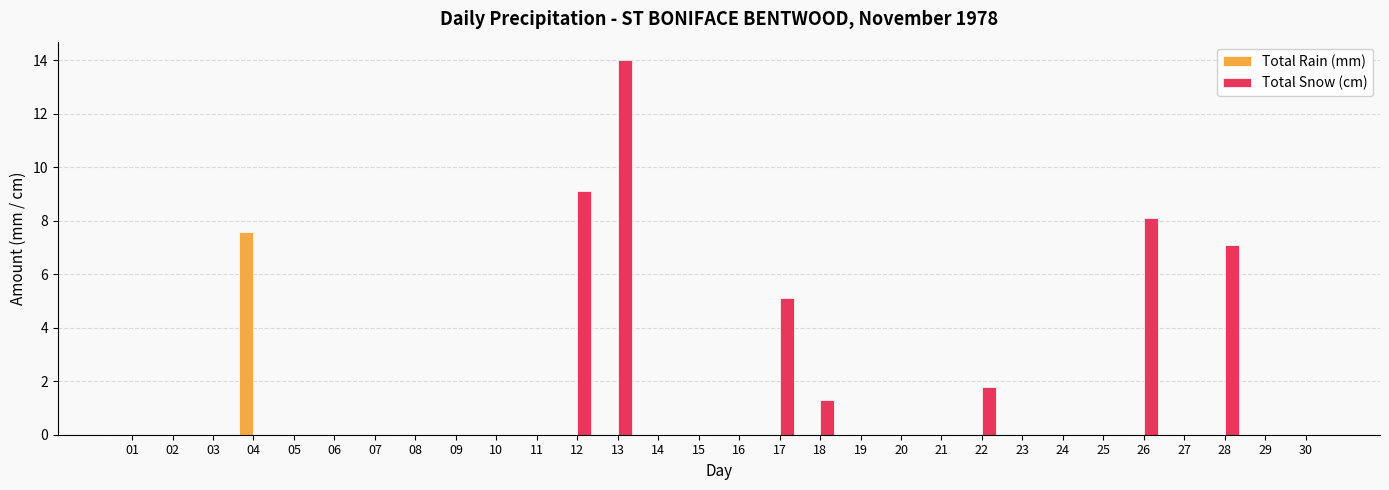

Reading right to left, what are all the values shown in this chart?

Total Rain (mm): 30=0.0	29=0.0	28=0.0	27=0.0	26=0.0	25=0.0	24=0.0	23=0.0	22=0.0	21=0.0	20=0.0	19=0.0	18=0.0	17=0.0	16=0.0	15=0.0	14=0.0	13=0.0	12=0.0	11=0.0	10=0.0	09=0.0	08=0.0	07=0.0	06=0.0	05=0.0	04=7.6	03=0.0	02=0.0	01=0.0
Total Snow (cm): 30=0.0	29=0.0	28=7.1	27=0.0	26=8.1	25=0.0	24=0.0	23=0.0	22=1.8	21=0.0	20=0.0	19=0.0	18=1.3	17=5.1	16=0.0	15=0.0	14=0.0	13=14.0	12=9.1	11=0.0	10=0.0	09=0.0	08=0.0	07=0.0	06=0.0	05=0.0	04=0.0	03=0.0	02=0.0	01=0.0